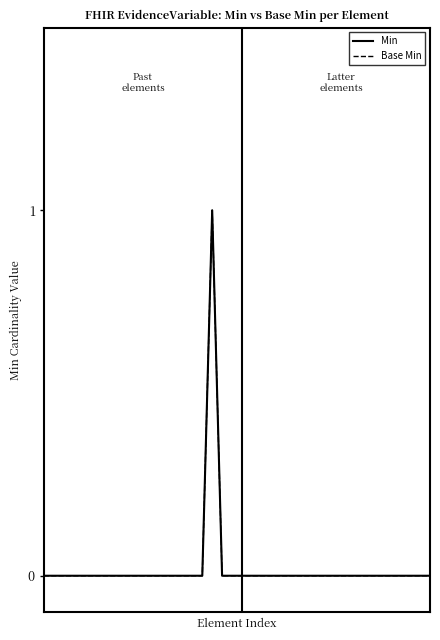

Reading right to left, list all the values displayed in this chart.

Min: 0	0	0	0	0	0	0	0	0	0	0	0	0	0	0	0	0	0	0	0	0	0	1	0	0	0	0	0	0	0	0	0	0	0	0	0	0	0	0	0
Base Min: 0	0	0	0	0	0	0	0	0	0	0	0	0	0	0	0	0	0	0	0	0	0	1	0	0	0	0	0	0	0	0	0	0	0	0	0	0	0	0	0